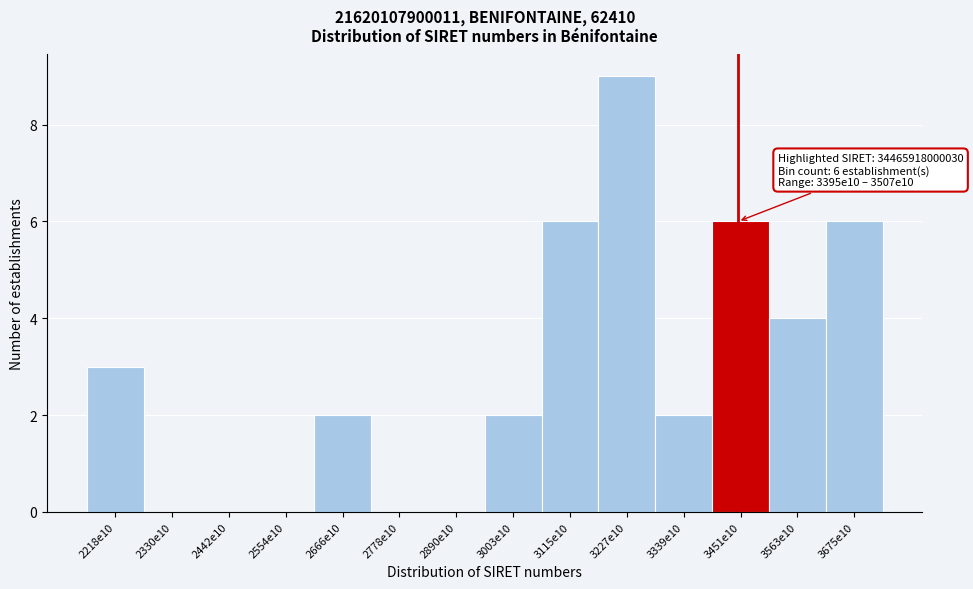

Reading left to right, transcribe all the data shown in this chart.

2218e10=3	2330e10=0	2442e10=0	2554e10=0	2666e10=2	2778e10=0	2890e10=0	3003e10=2	3115e10=6	3227e10=9	3339e10=2	3451e10=6	3563e10=4	3675e10=6